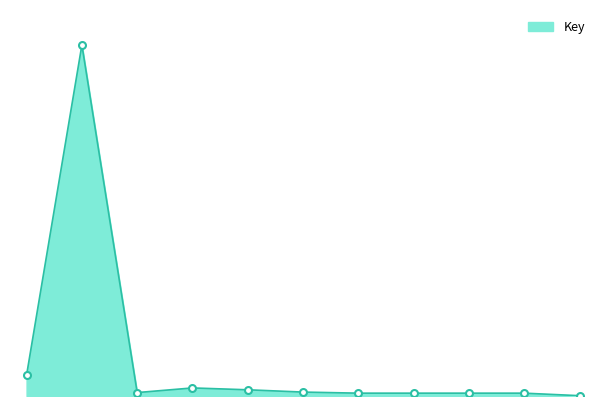

How many points are higher than both their immediate neighbors (excluding endpoints)?

3